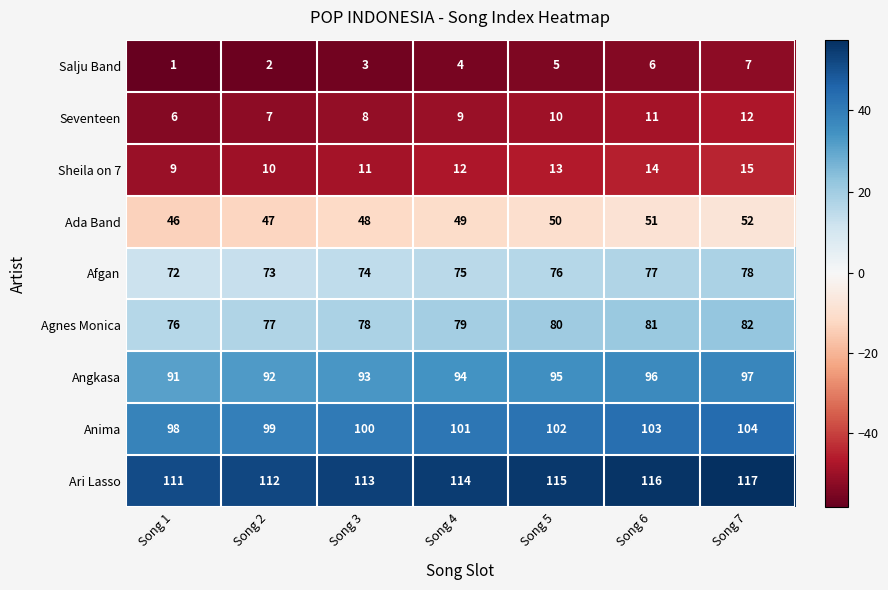

True or false: Afgan has a value of 73 at Song 2.

True